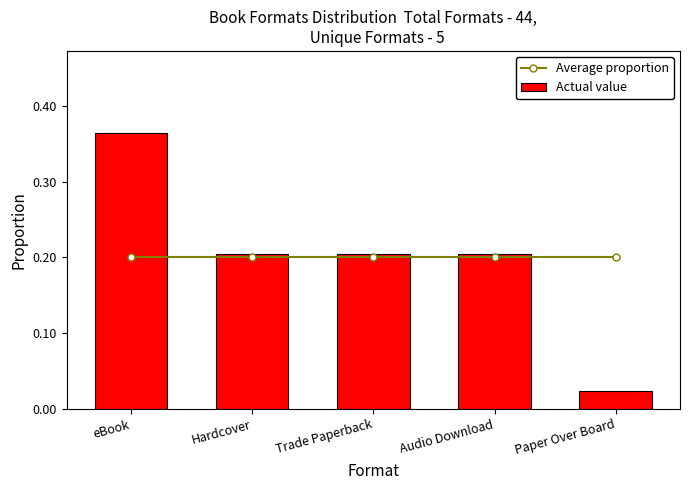

At how many categories does at least one series exceed 0?

5